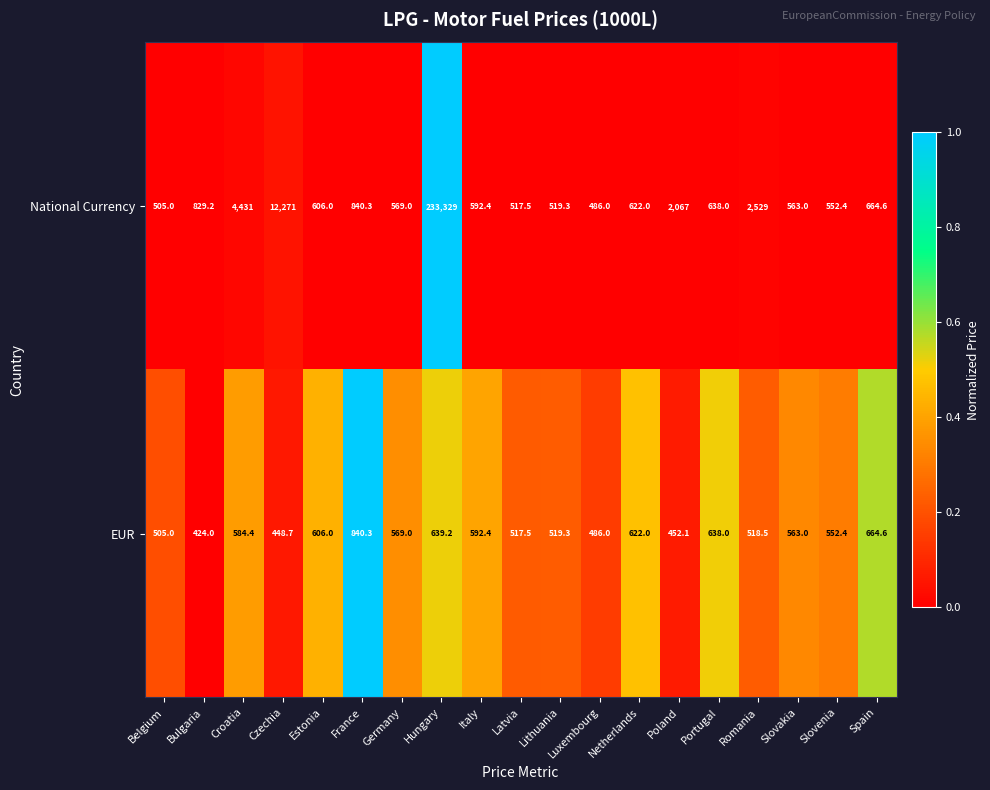

True or false: National Currency has a value of 569.0 at Germany.

True